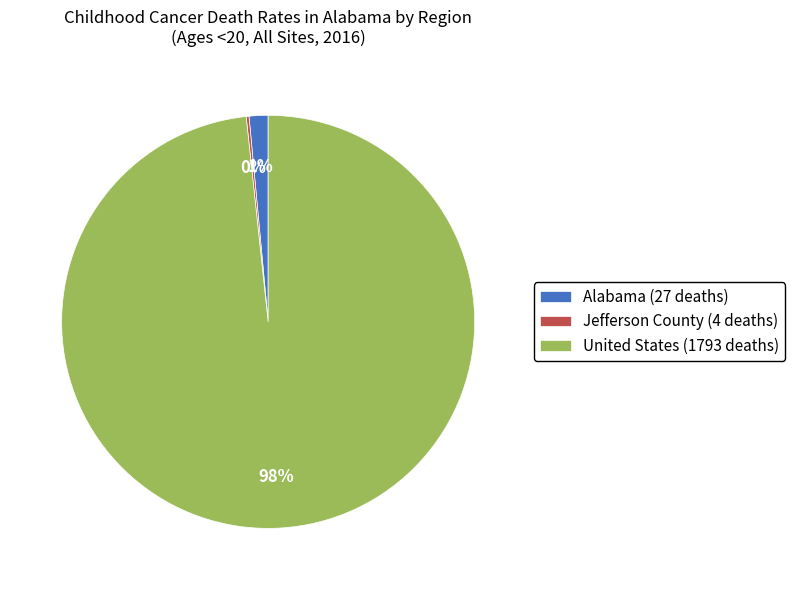

Is the sum of United States (1793 deaths) and Alabama (27 deaths) greater than half?

Yes